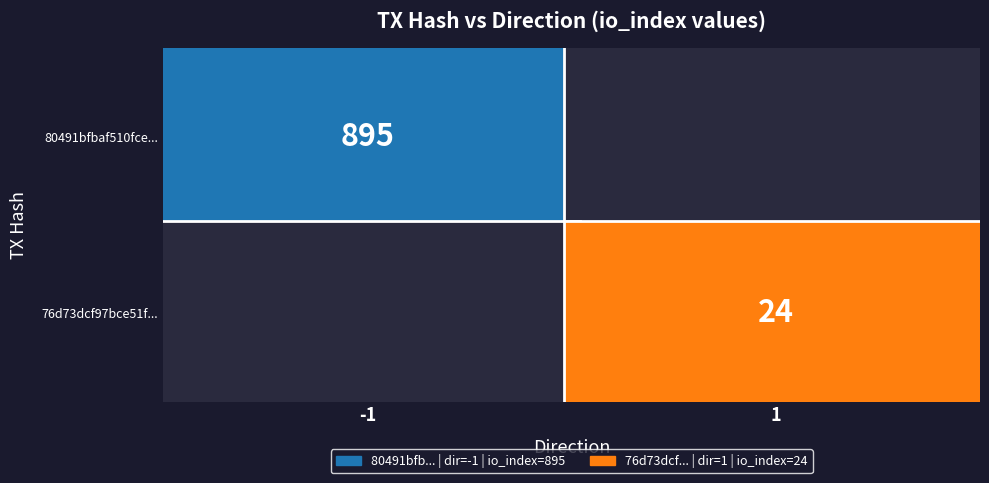

The 80491bfbaf510fce1d9b2f7b98841da7de62ce0 series shows -1 at direction. True or false?

True